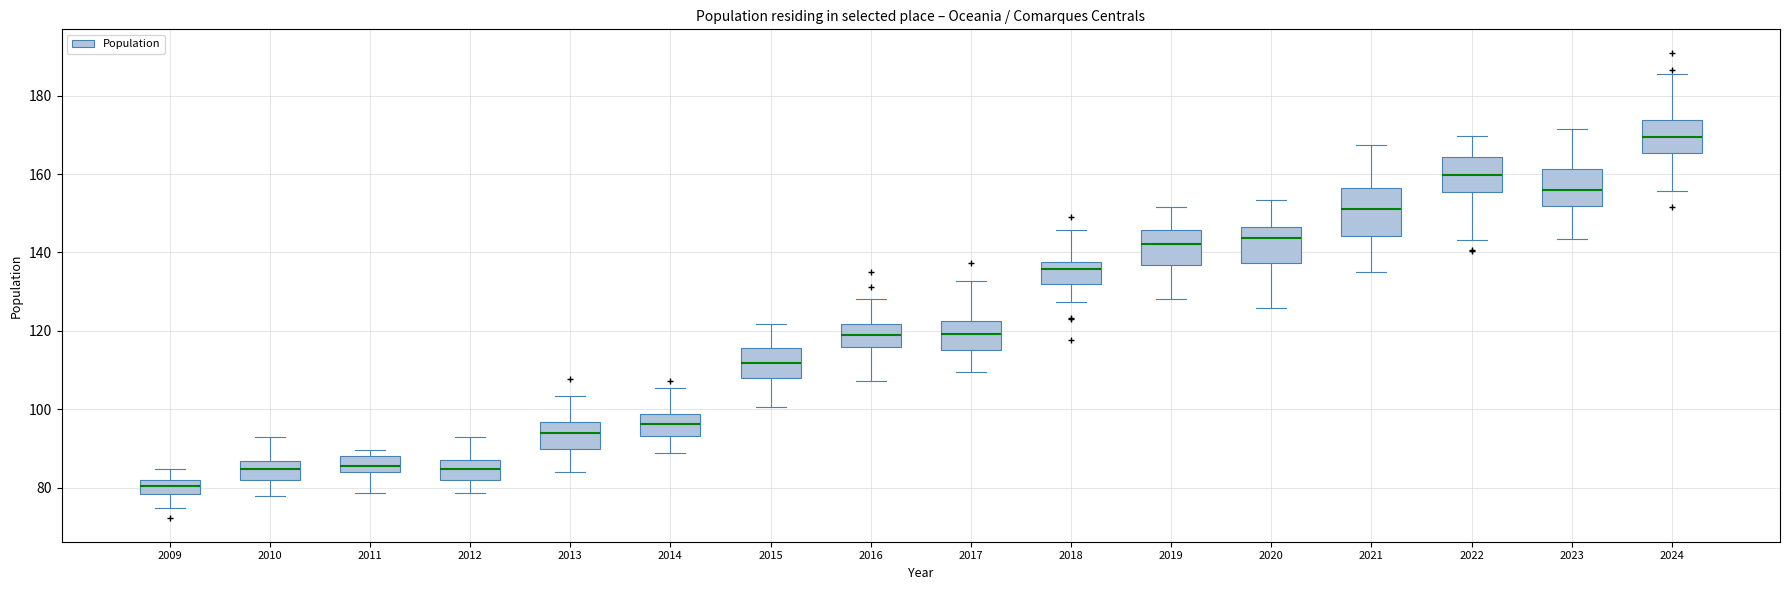

Reading left to right, transcribe this box plot: for each box, give where its median line is, the range the box spans, and where its two whiskers end, as read against the y-axis. The values are not printed on the chart, so give them approximately, as read against the axis.

2009: median 80, box 78 to 82, whiskers 74 to 84
2010: median 84, box 82 to 86, whiskers 78 to 92
2011: median 86, box 84 to 88, whiskers 78 to 90
2012: median 84, box 82 to 88, whiskers 78 to 92
2013: median 94, box 90 to 96, whiskers 84 to 104
2014: median 96, box 94 to 98, whiskers 88 to 106
2015: median 112, box 108 to 116, whiskers 100 to 122
2016: median 118, box 116 to 122, whiskers 108 to 128
2017: median 120, box 116 to 122, whiskers 110 to 132
2018: median 136, box 132 to 138, whiskers 128 to 146
2019: median 142, box 136 to 146, whiskers 128 to 152
2020: median 144, box 138 to 146, whiskers 126 to 154
2021: median 152, box 144 to 156, whiskers 134 to 168
2022: median 160, box 156 to 164, whiskers 144 to 170
2023: median 156, box 152 to 162, whiskers 144 to 172
2024: median 170, box 166 to 174, whiskers 156 to 186